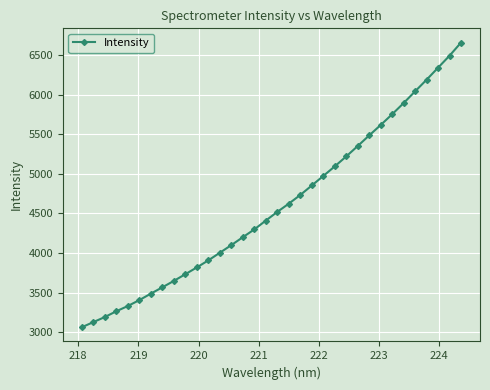

What is the average value?

4600.3